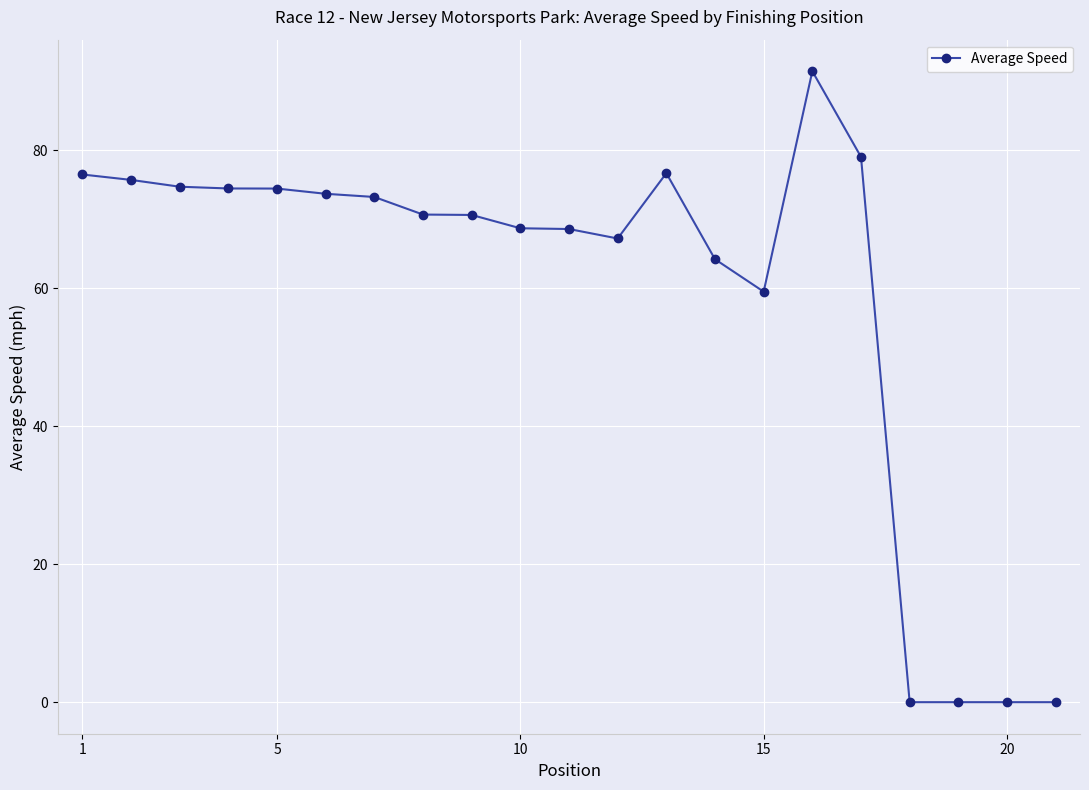

What is the difference between the maximum and minimum values?

91.4